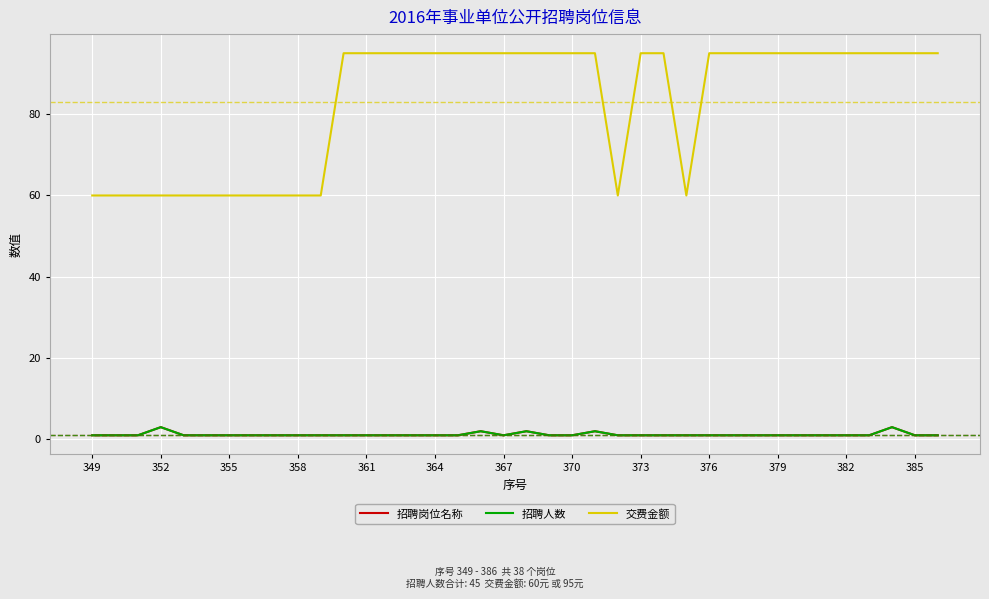

True or false: 交费金额 and 招聘岗位名称 intersect in this chart.

False